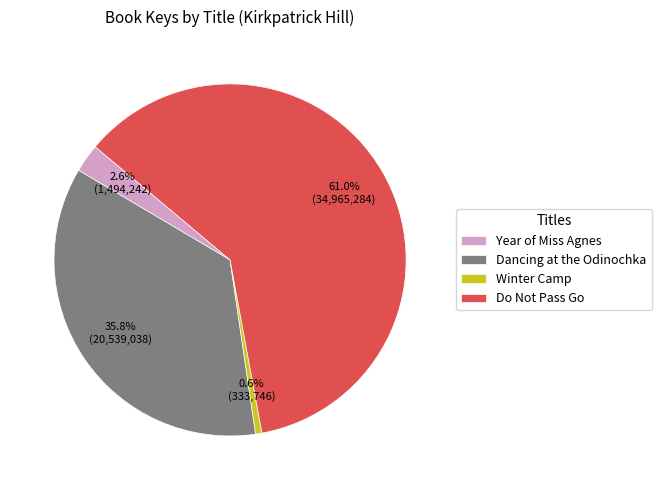

Which slice represents more than half of the pie?

Do Not Pass Go